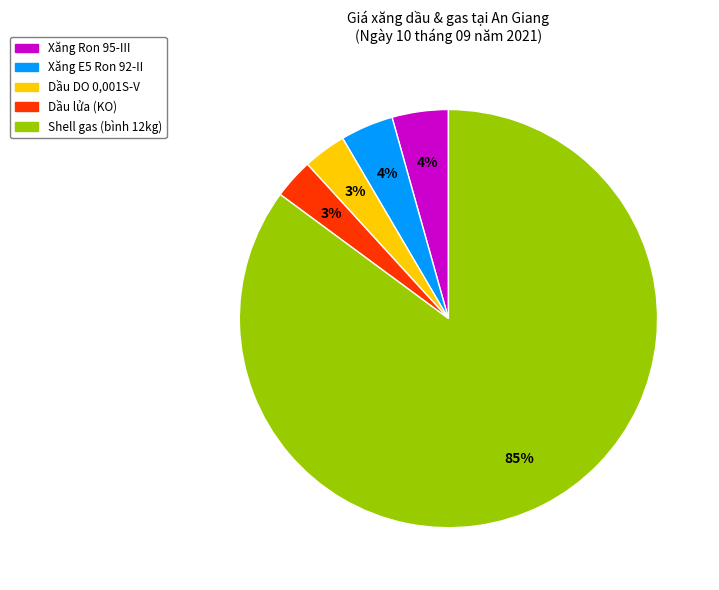

Between Shell gas (bình 12kg) and Xăng E5 Ron 92-II, which is larger?

Shell gas (bình 12kg)